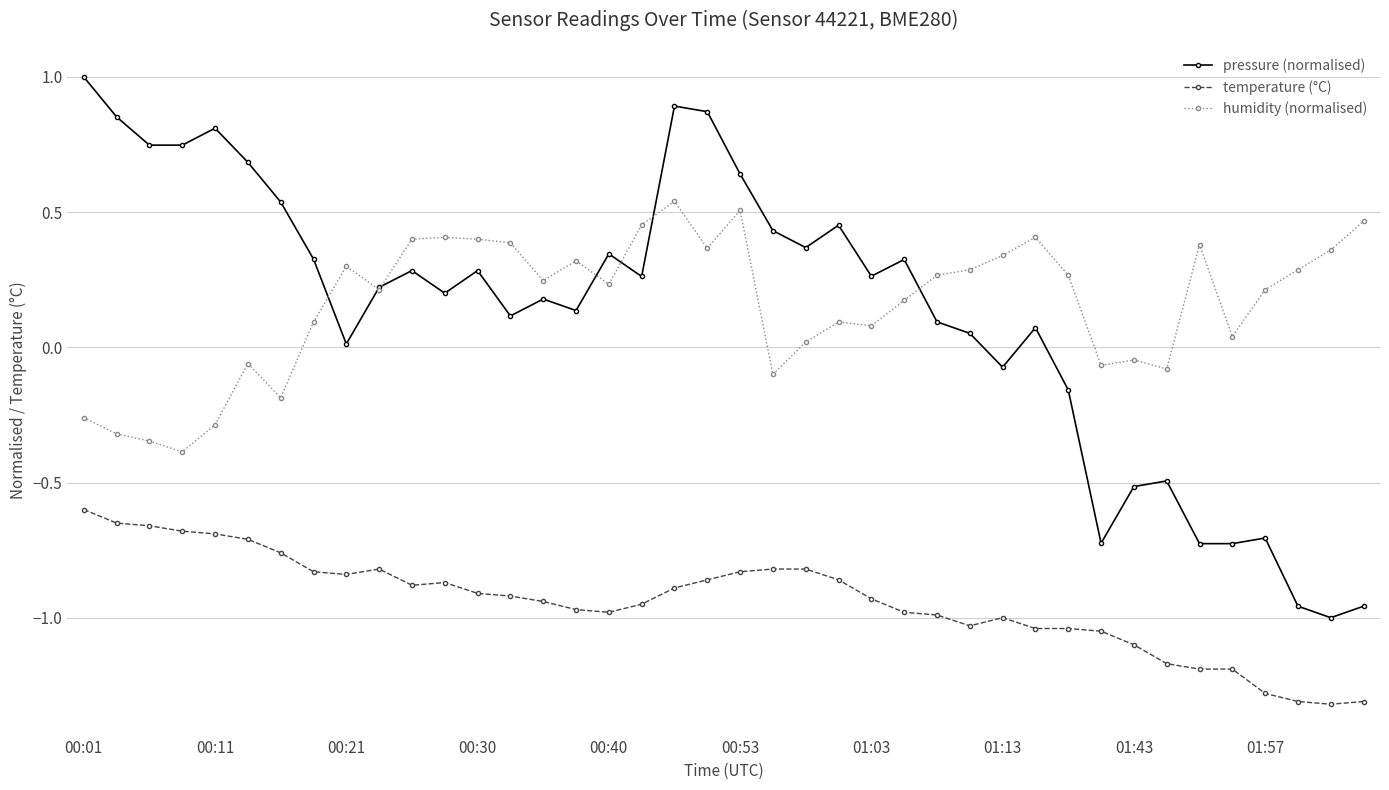

At how many categories does at least one series exceed 0?

37